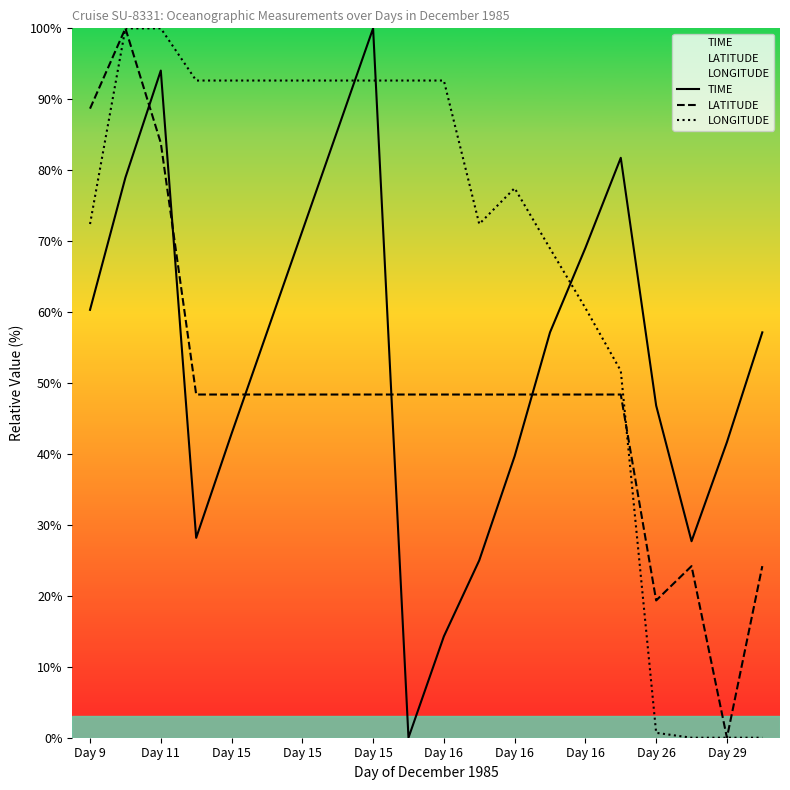

How many lines are shown in the chart?

3